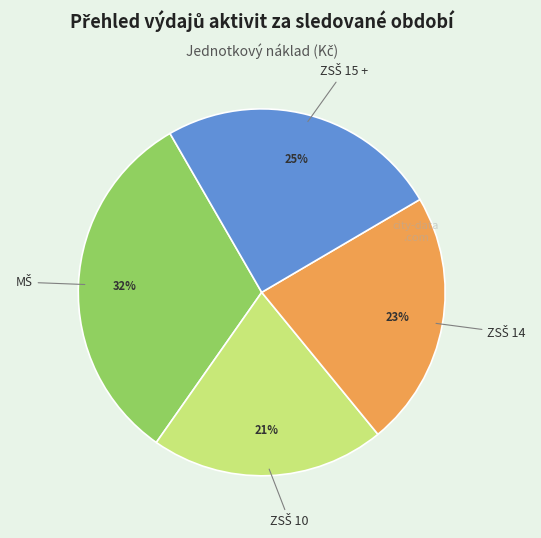

Does any single category account for the majority?

No